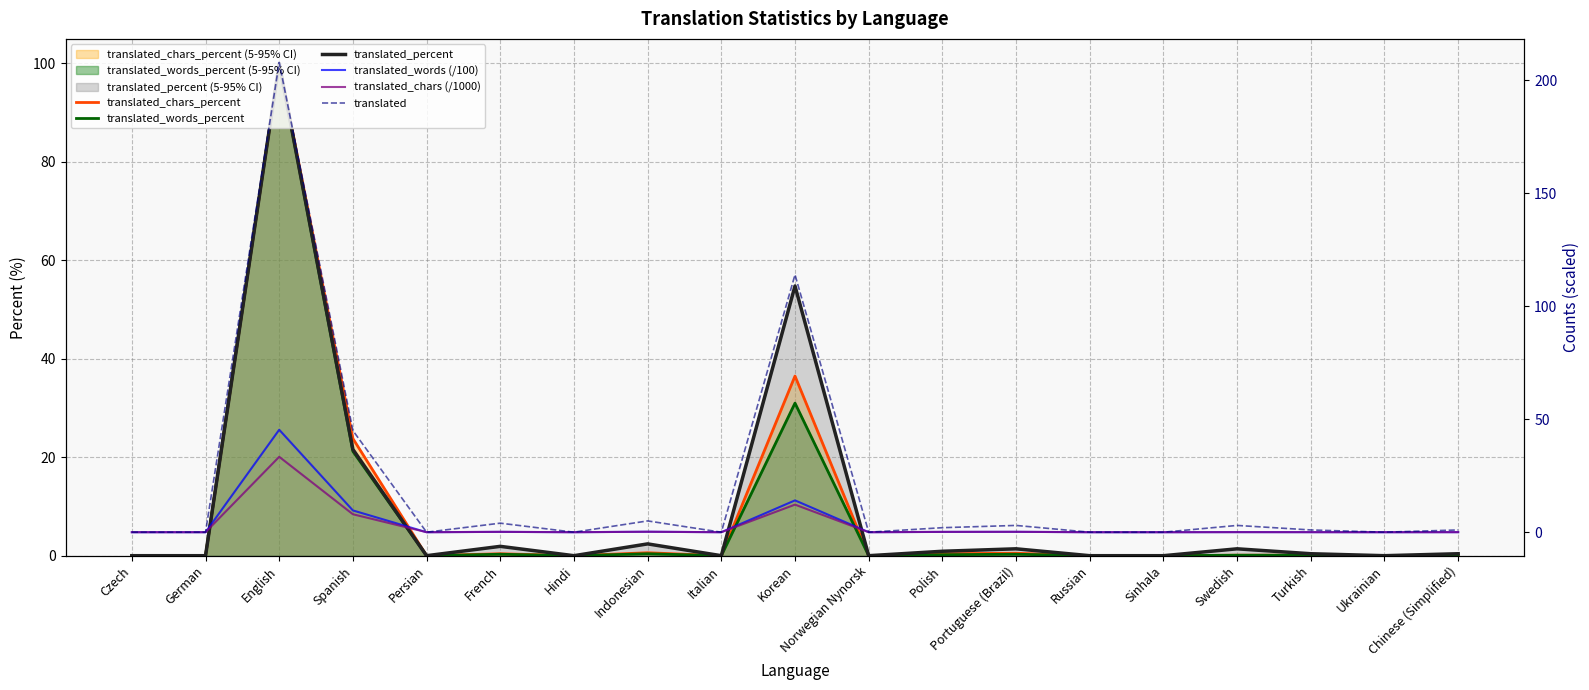

List the series in order of their peak value, highest first.

translated, translated_chars_percent, translated_words_percent, translated_percent, translated_words (/100), translated_chars (/1000)